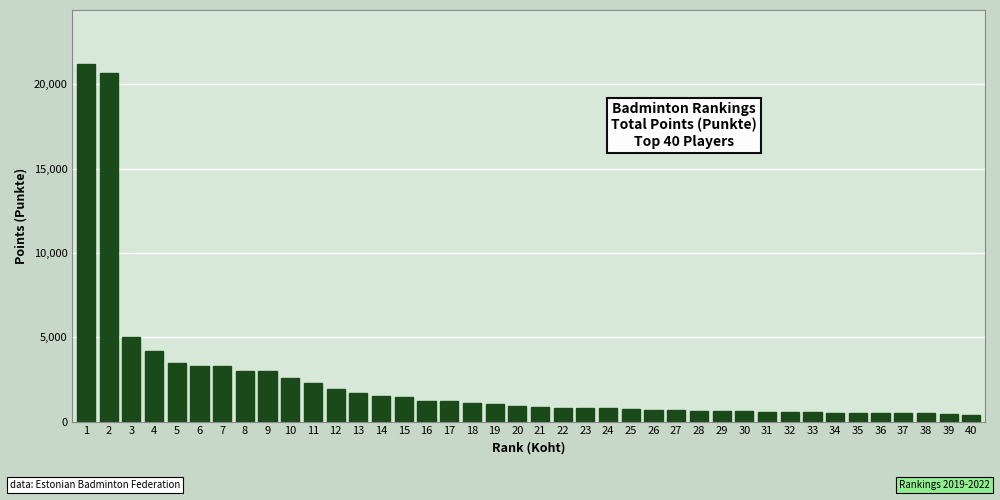

What is the value of the 21st bar from the left?

875